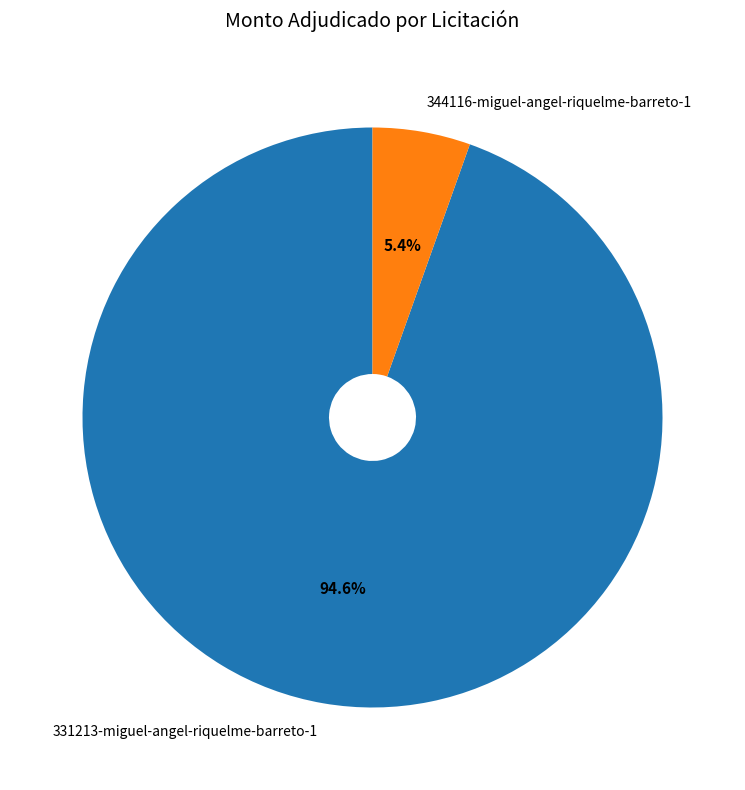

Which slice is the smallest?

344116-miguel-angel-riquelme-barreto-1